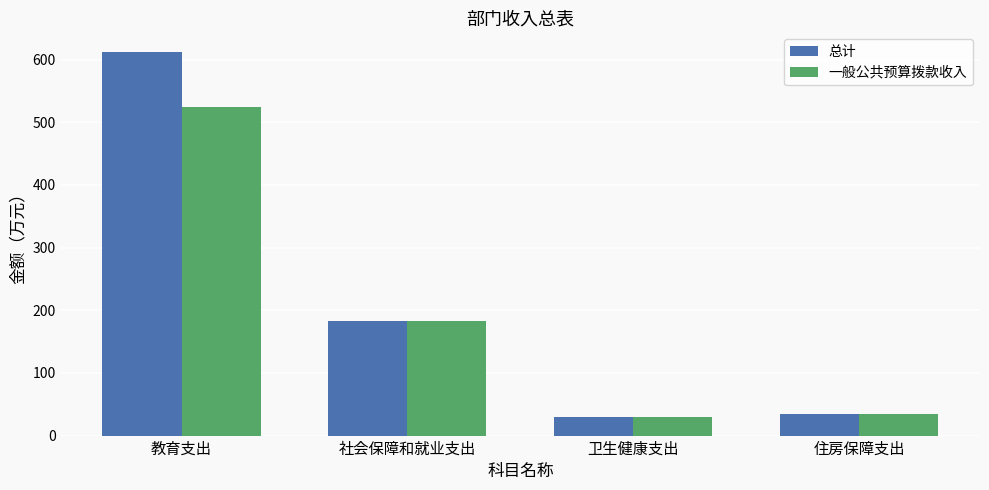

What is the average value of the 总计 series?

214.7